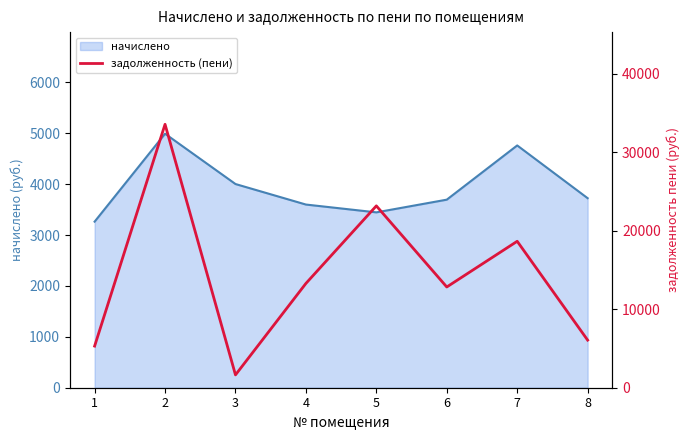

The chart shows a value of 1633.5 at 3. True or false?

True